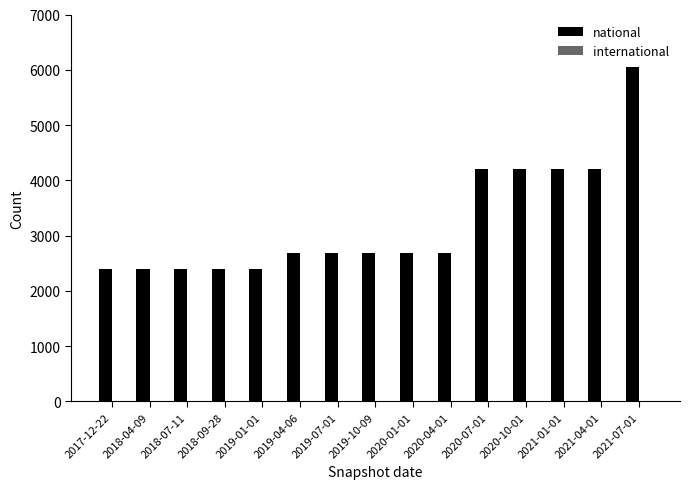

What is the smallest value displayed?

2396